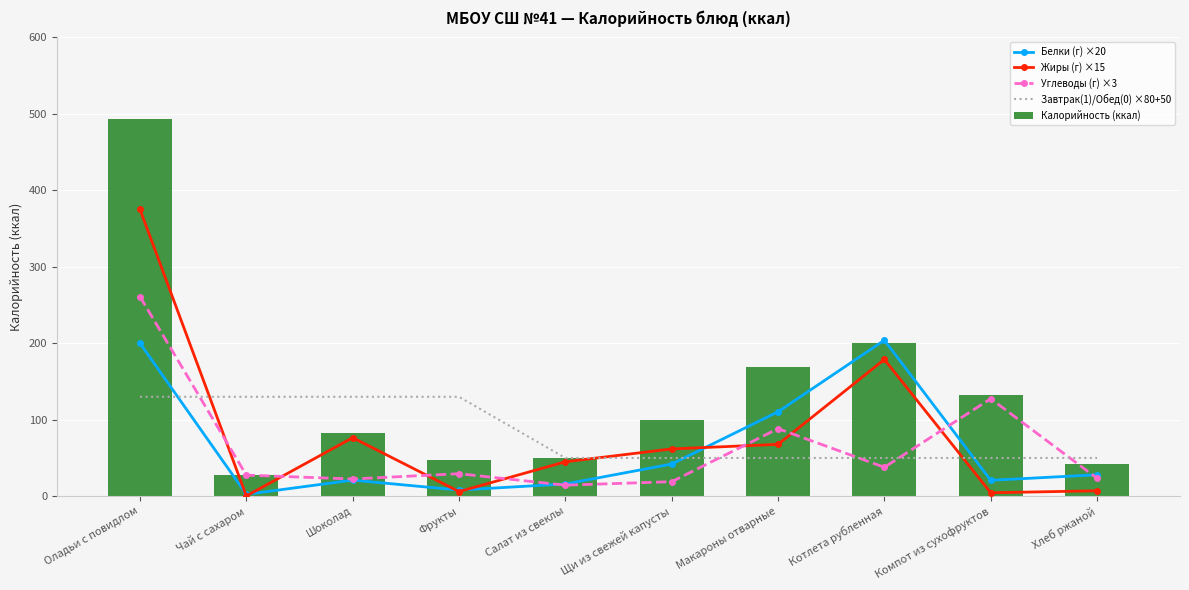

Which has a higher value, Компот из сухофруктов or Фрукты?

Компот из сухофруктов